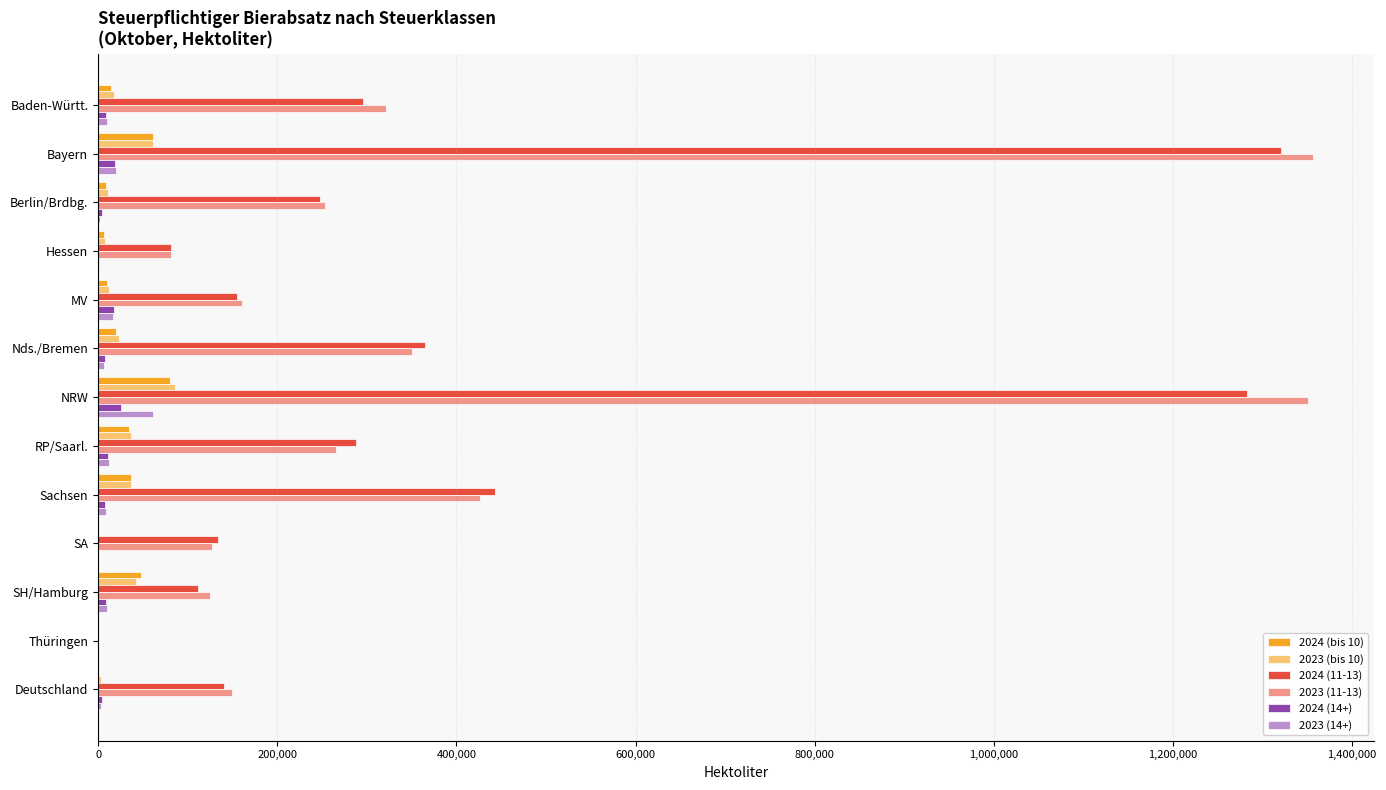

What is the maximum value shown in the chart?

1356011.6